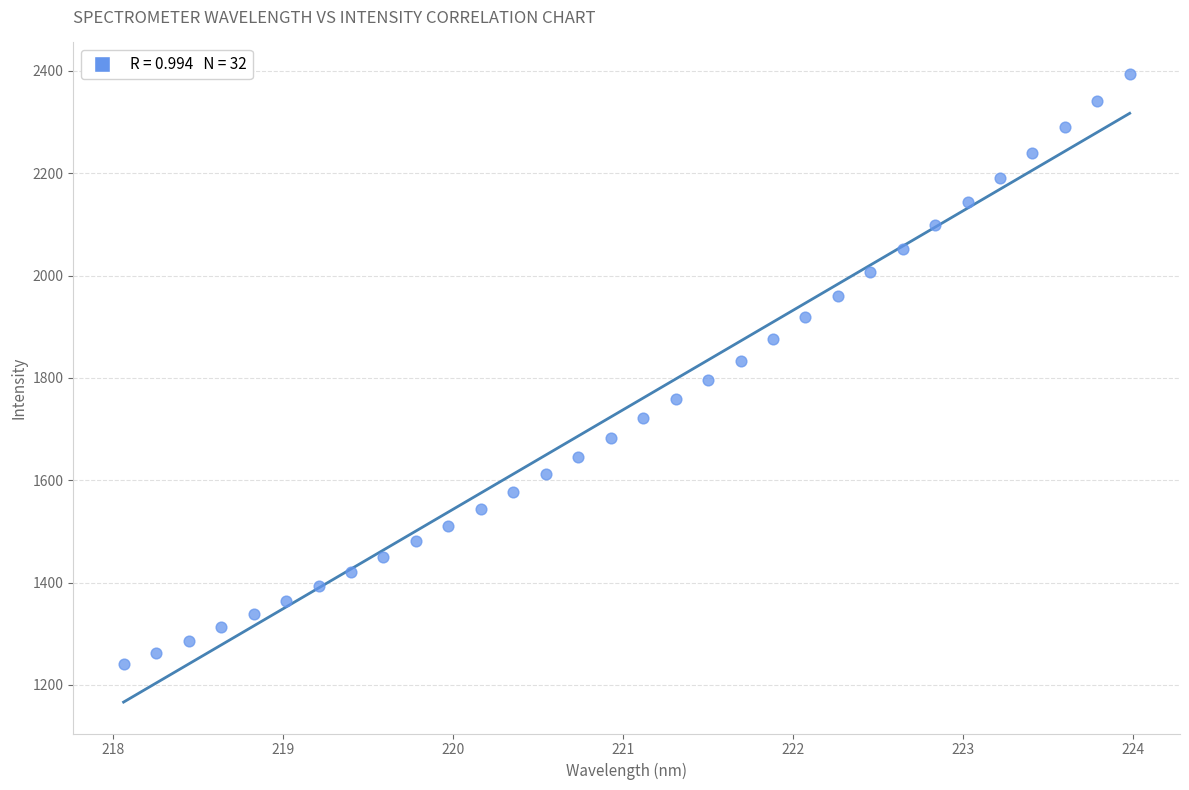

What is the range of X values (max minus min)?

5.9